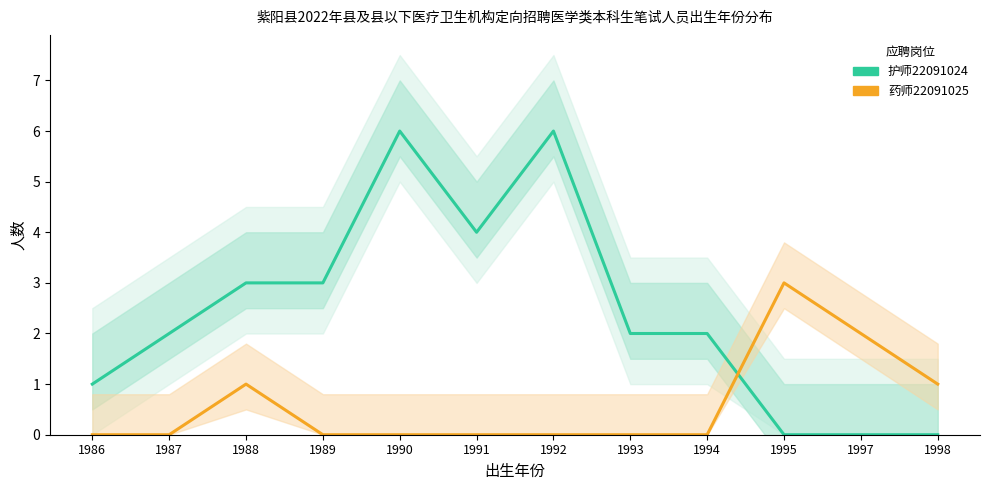

At which category is the sum across all series the highest?

1990